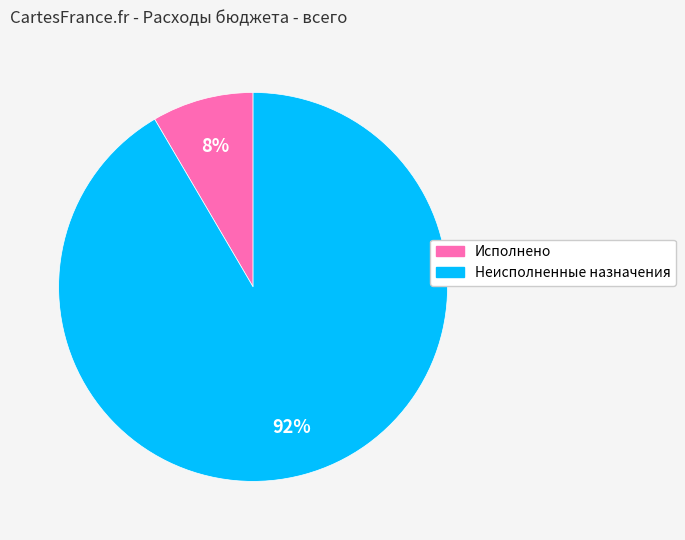

The Неисполненные назначения slice represents 92% of the pie. True or false?

True